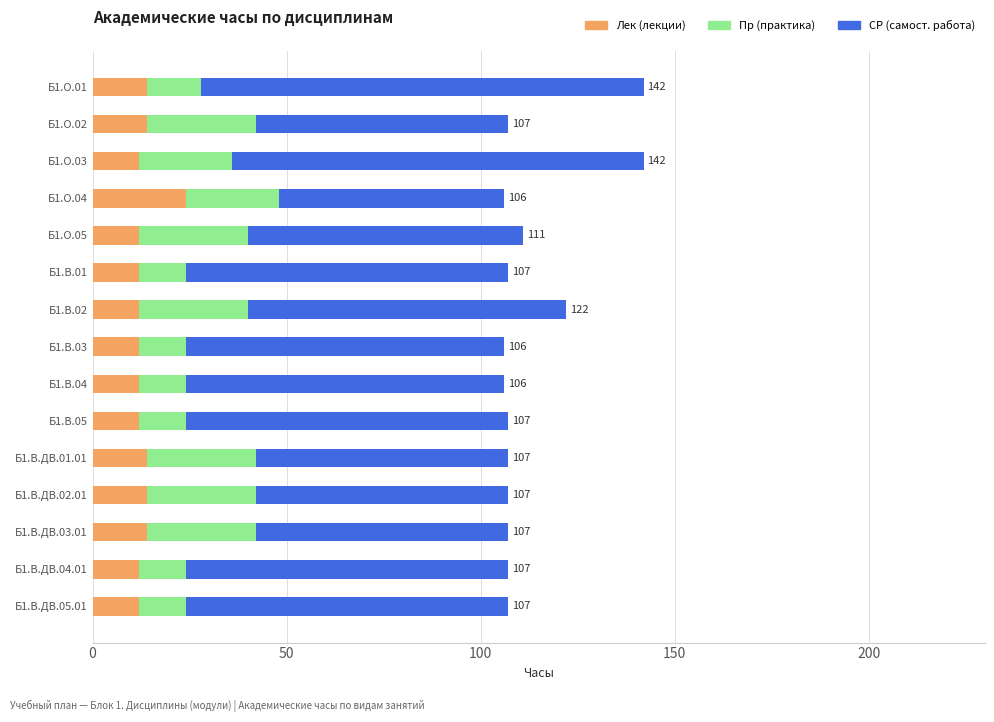

What is the total value across all series at Б1.О.04?

106